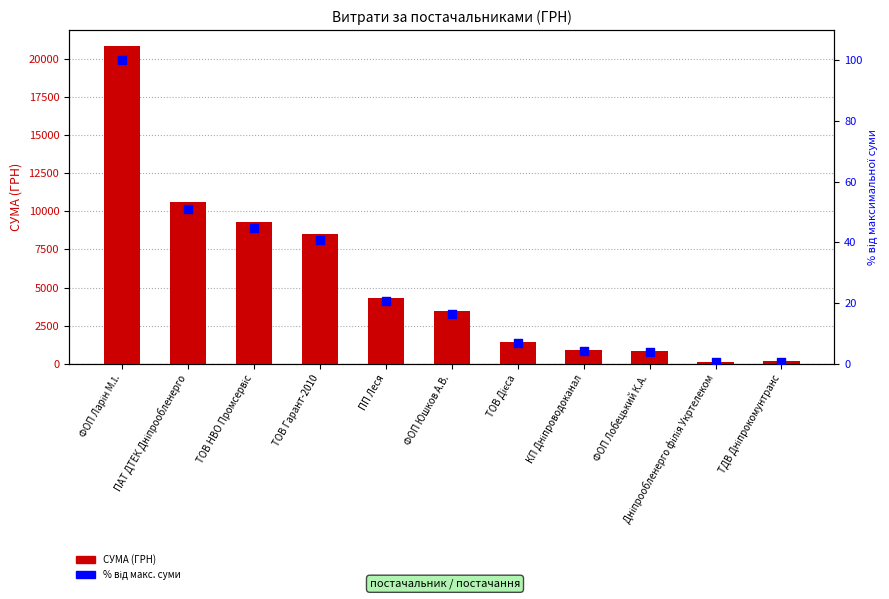

What is the total value across all series at ПП Леся?

4334.6